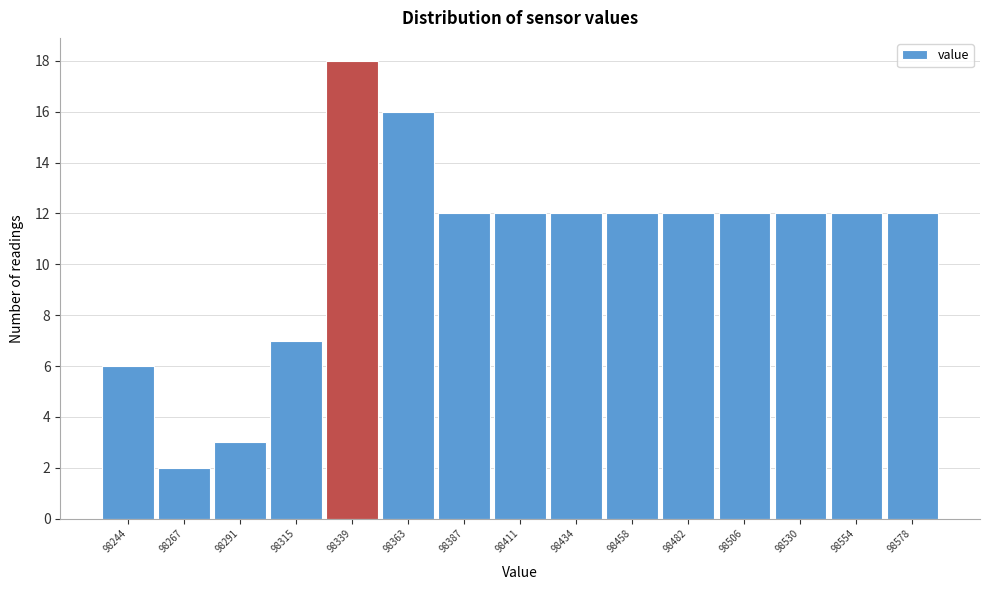

Reading right to left, what are all the values shown in this chart?

98578=12	98554=12	98530=12	98506=12	98482=12	98458=12	98434=12	98411=12	98387=12	98363=16	98339=18	98315=7	98291=3	98267=2	98244=6